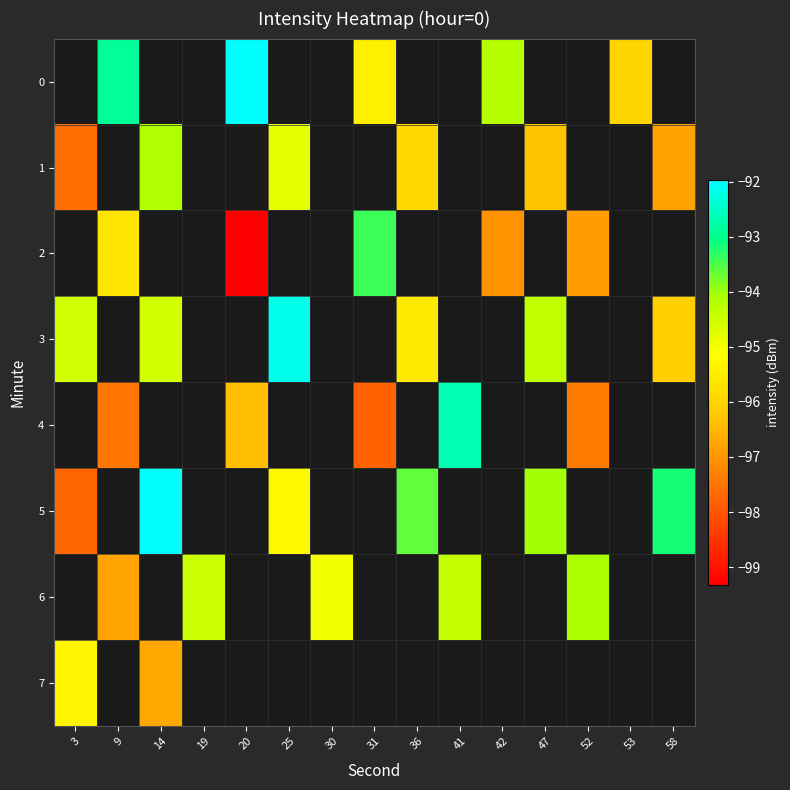

True or false: 2 has a value of -148.6 at 52.

False